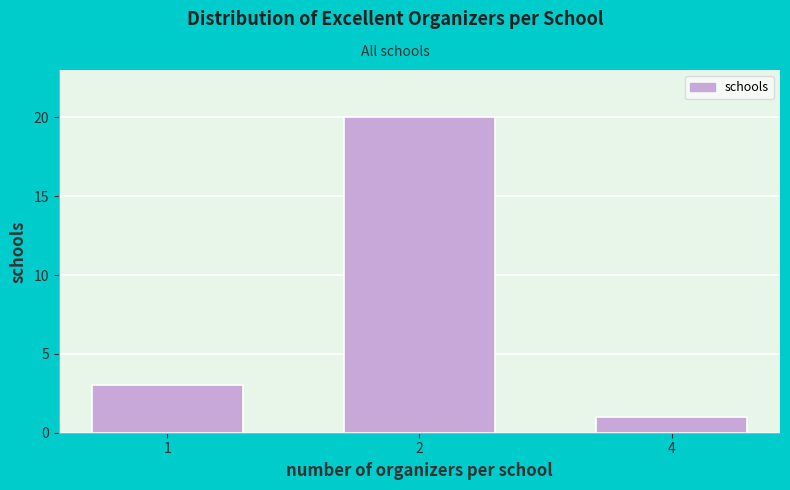

Reading left to right, list all the values displayed in this chart.

3	20	1